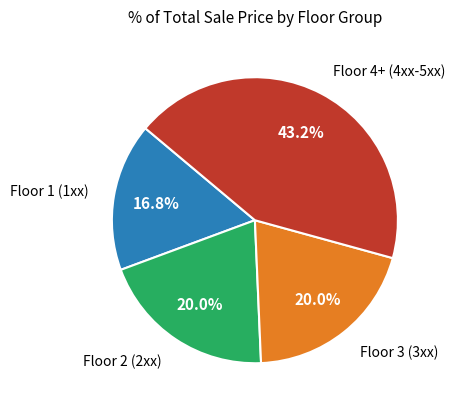

Is there a majority slice in this chart?

No